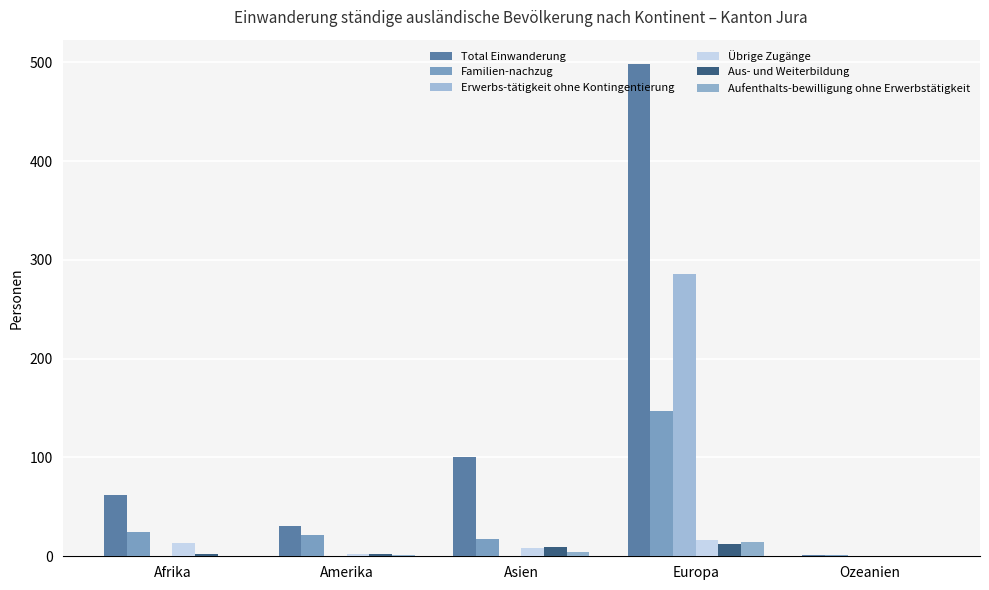

What is the maximum value for Total Einwanderung?

498